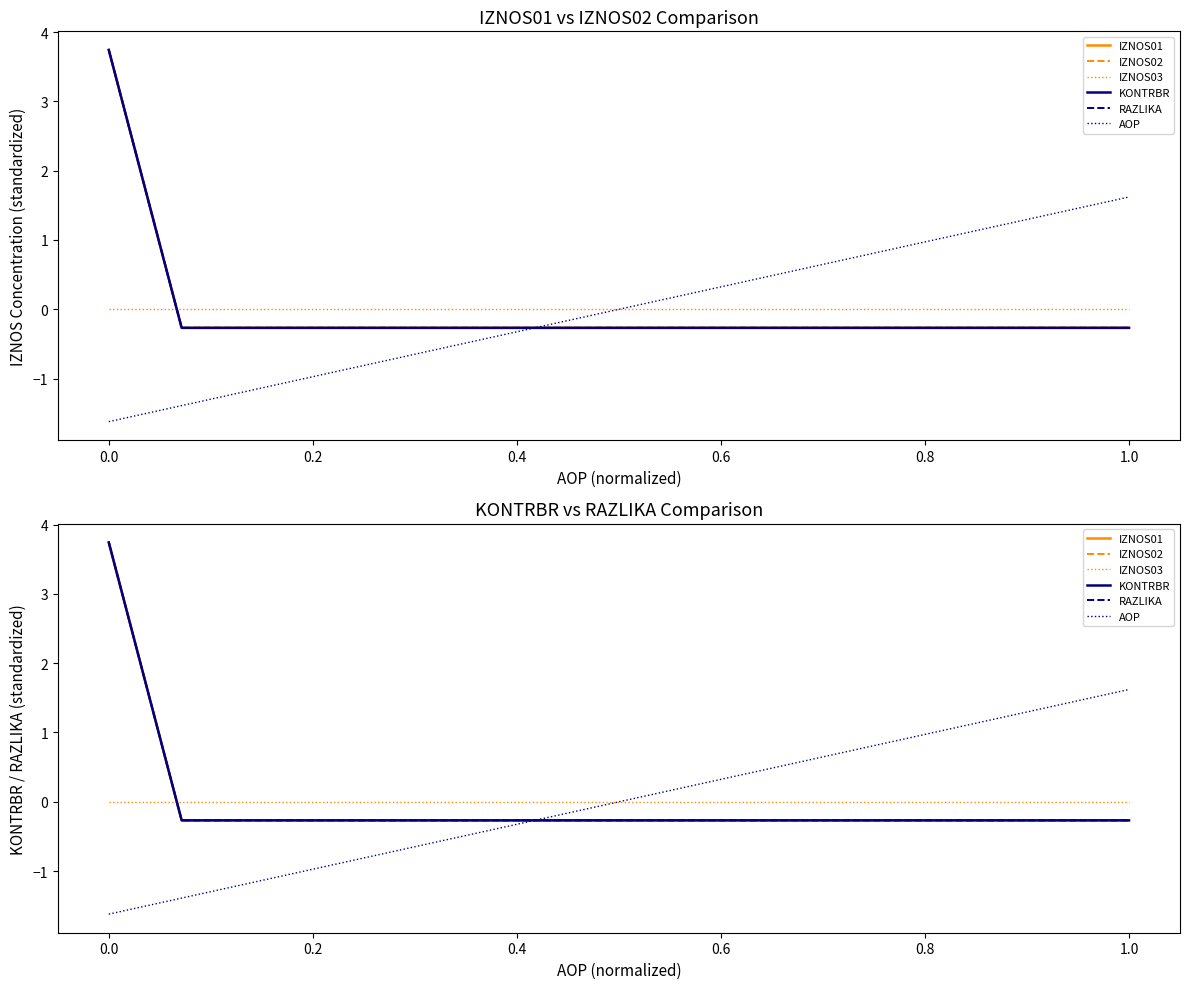

Which series has the widest spread of values?

IZNOS01